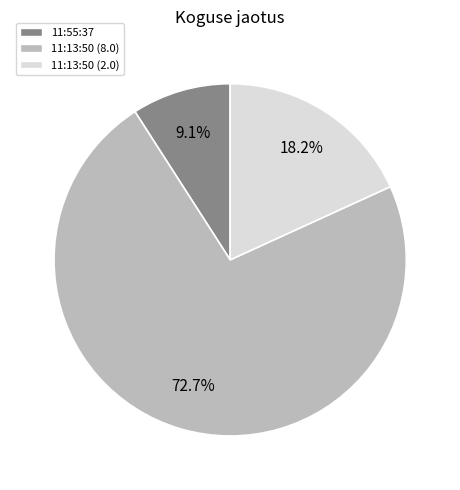

Combined, what portion of the pie is 11:13:50 (2.0) and 11:13:50 (8.0)?

90.9%